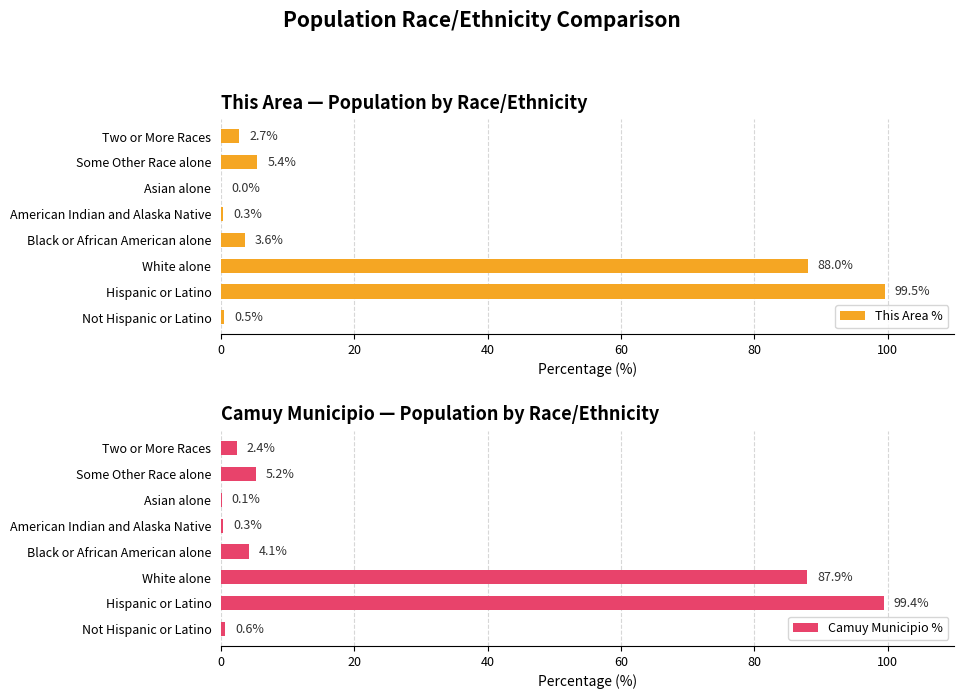

Does the chart contain stacked bars?

No